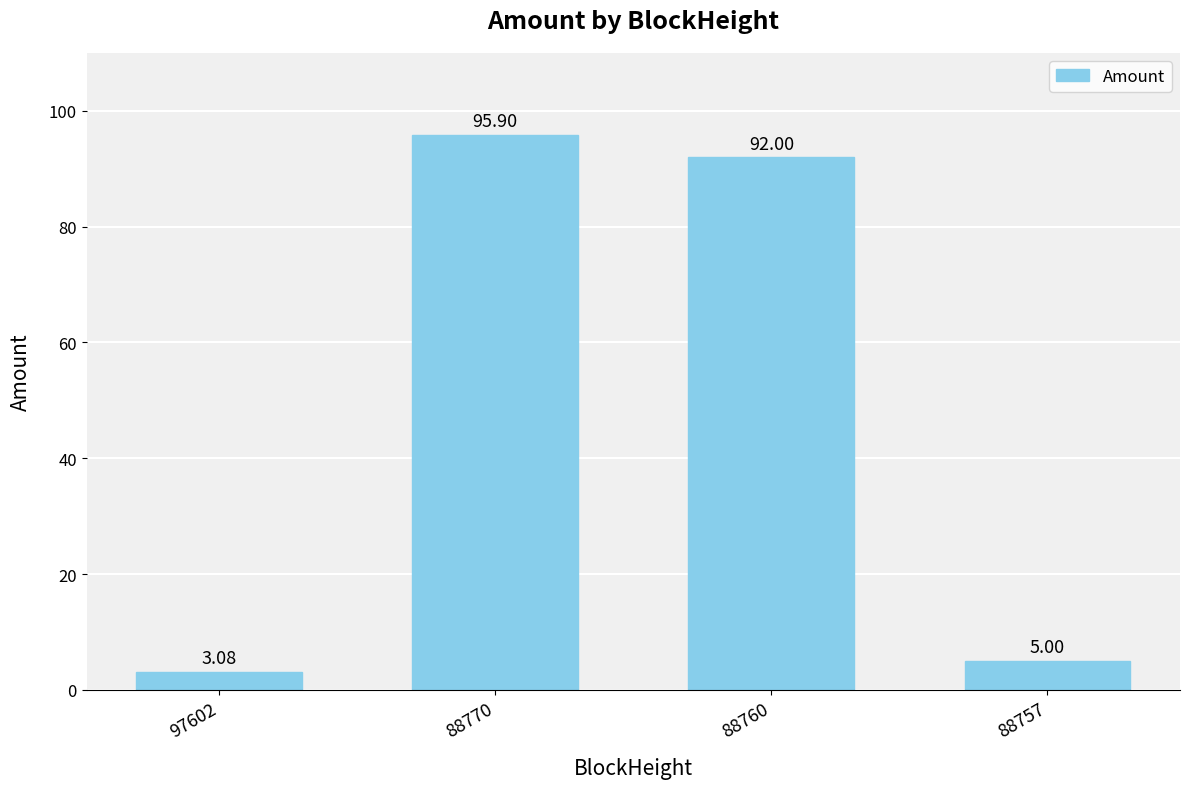

Rank the categories by value from highest to lowest.

88770, 88760, 88757, 97602